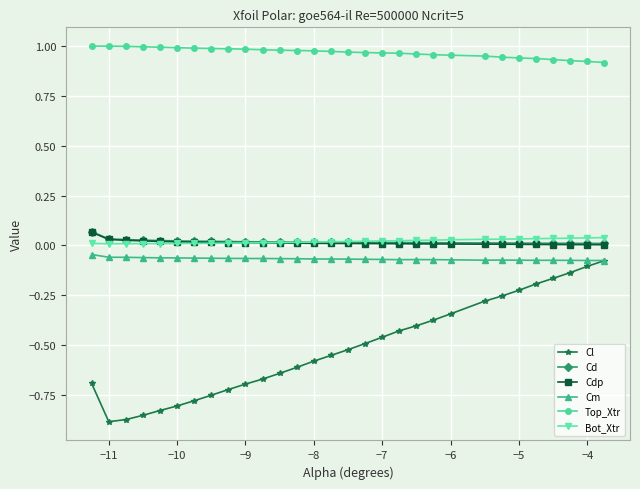

True or false: Cm and Cd cross at least once.

False